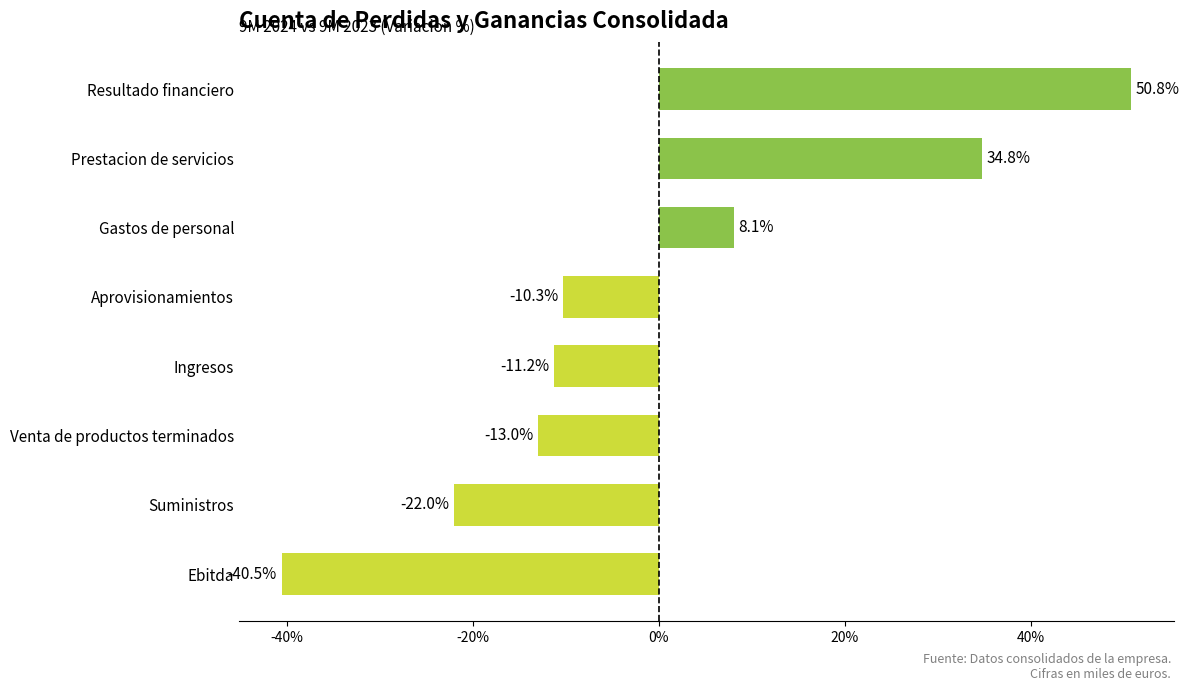

How many positive values are there?

3